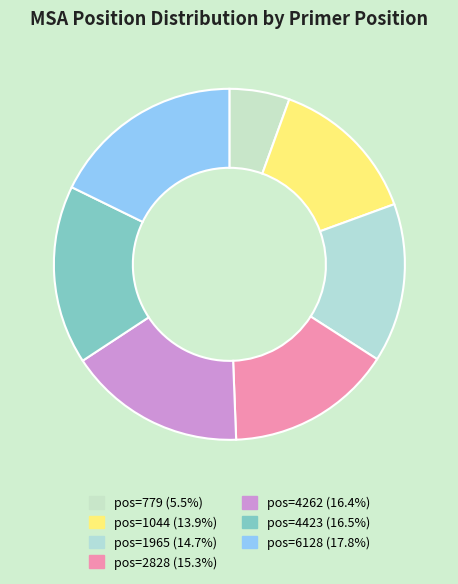

Which category has the biggest portion of the pie?

6128